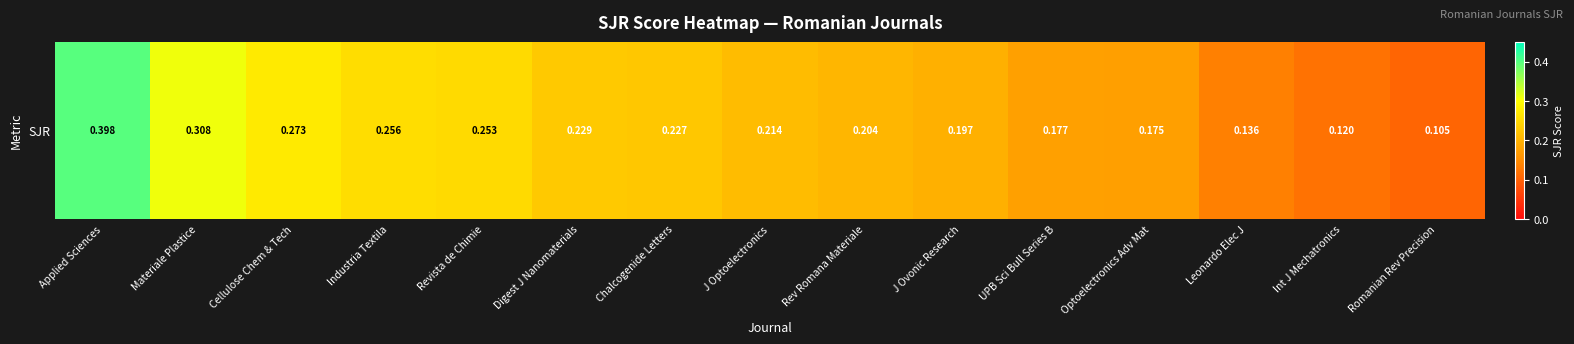

Rank the categories by value from lowest to highest.

Romanian Rev Precision, Int J Mechatronics, Leonardo Elec J, Optoelectronics Adv Mat, UPB Sci Bull Series B, J Ovonic Research, Rev Romana Materiale, J Optoelectronics, Chalcogenide Letters, Digest J Nanomaterials, Revista de Chimie, Industria Textila, Cellulose Chem & Tech, Materiale Plastice, Applied Sciences